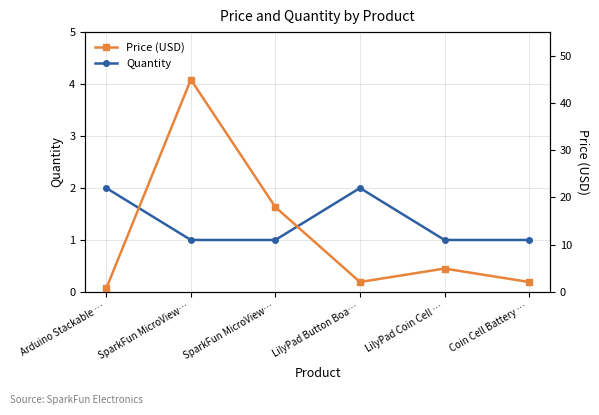

In Quantity, how many points are higher than both neighbors (excluding endpoints)?

1